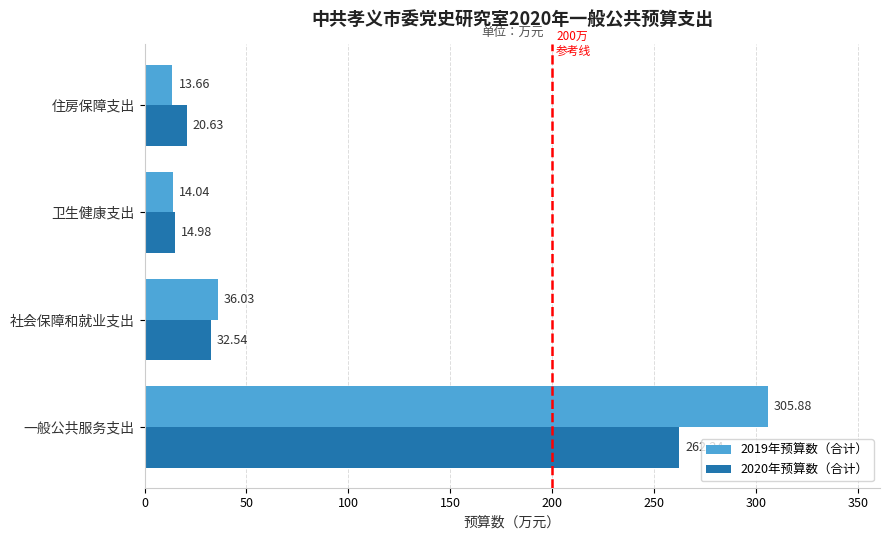

At which label does 2019年预算数（合计） reach its minimum?

住房保障支出